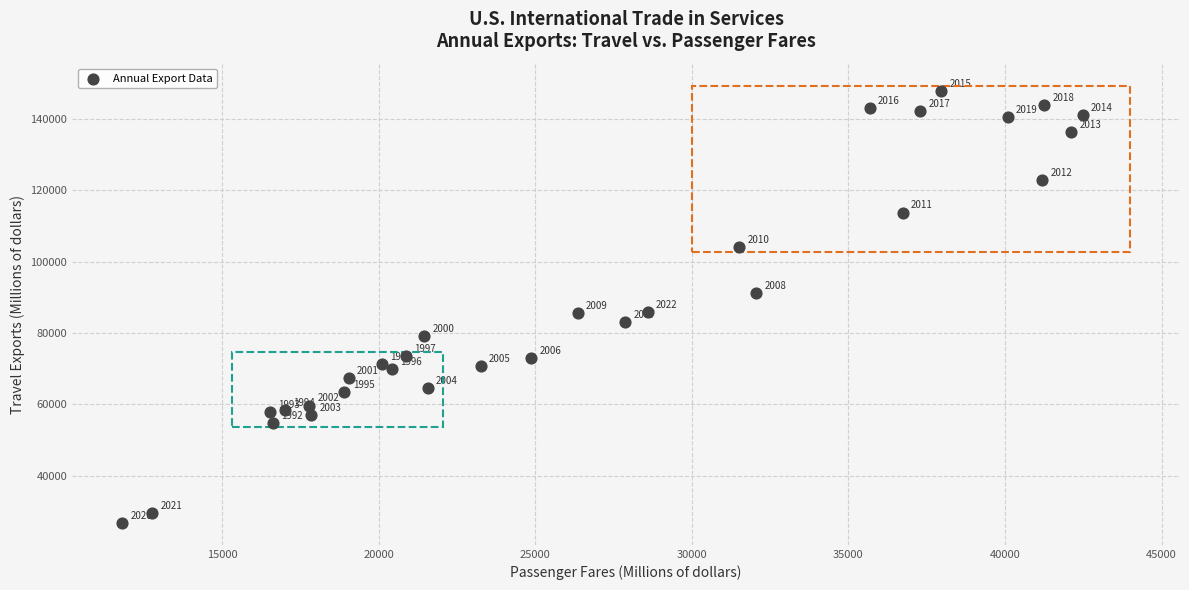

What is the range of Y values (max minus min)?

121133